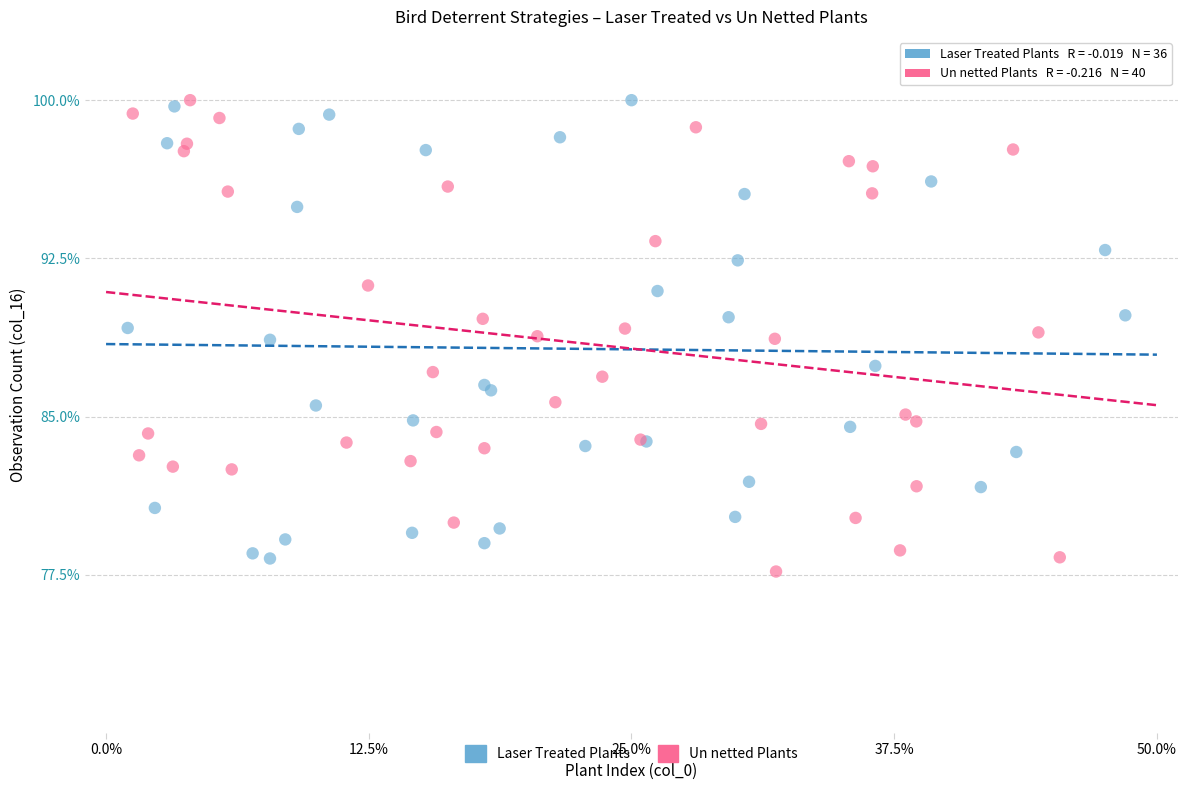

Which series reaches the minimum Y coordinate?

Un netted Plants